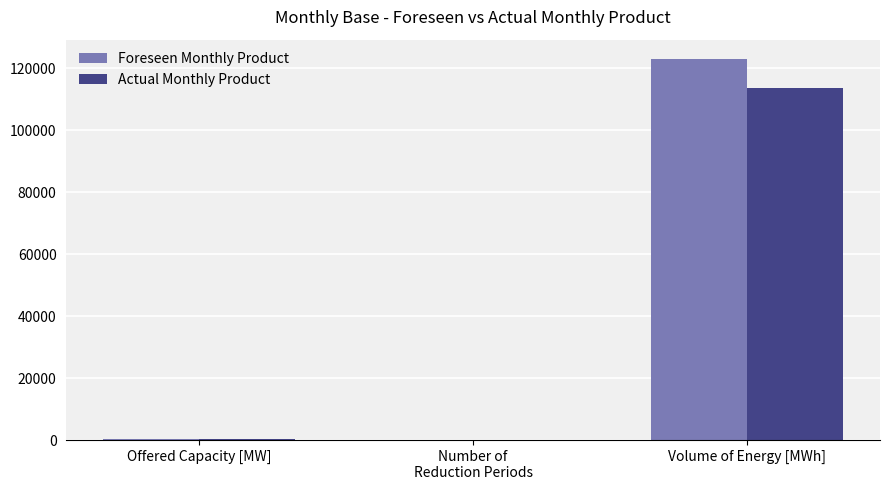

True or false: Actual Monthly Product has a value of 163519 at Volume of Energy [MWh].

False